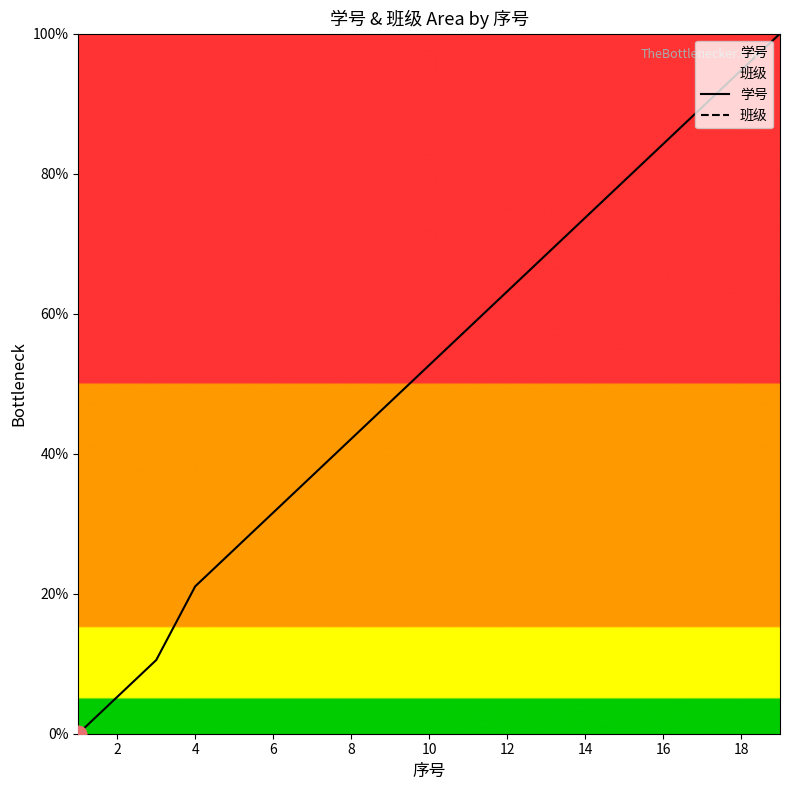

The 学号 series shows 11.1 at 8. True or false?

False